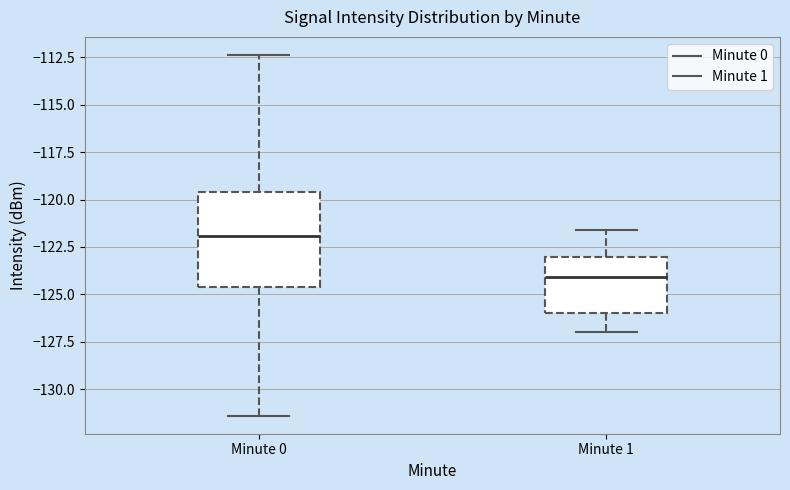

Where is the upper edge of the box for Minute 1 on the y-axis? The values are not printed on the chart, so give them approximately, as read against the axis.

-123.0